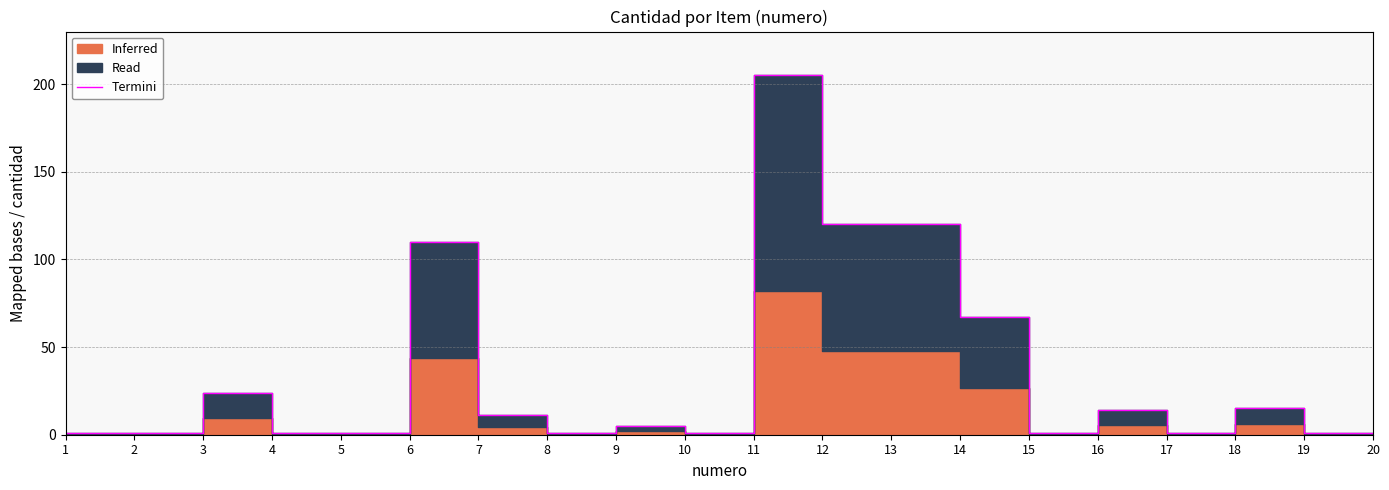

What is the difference between the second highest and second lowest values?

119